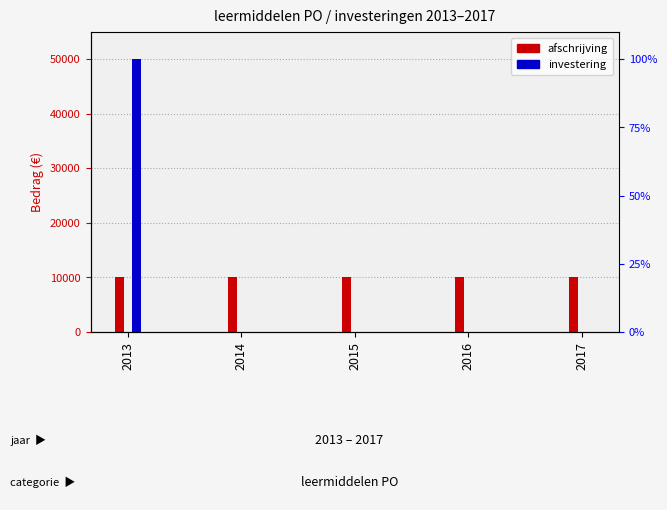

Which series has the widest spread of values?

investering